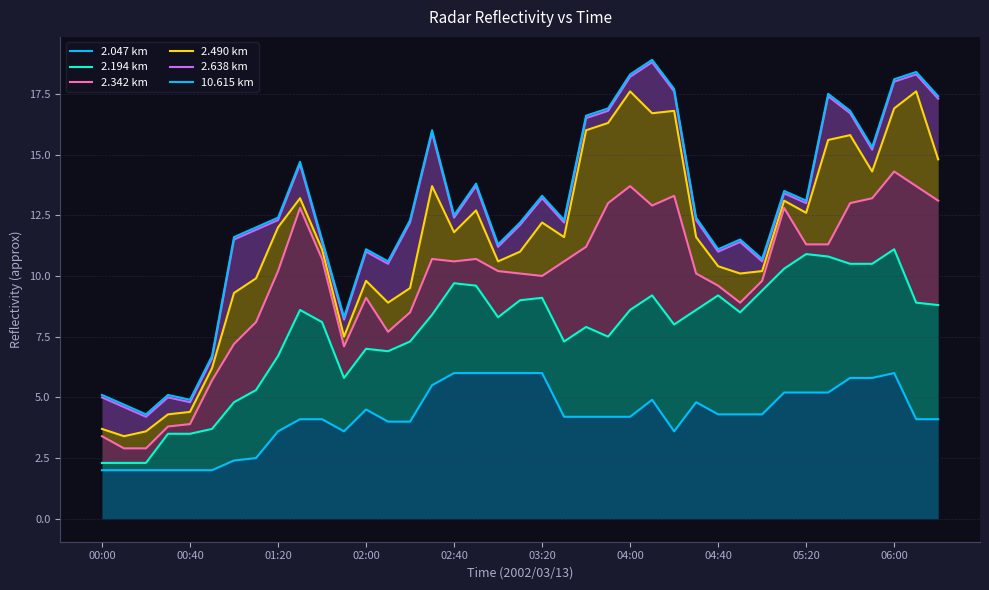

Does the chart have visible grid lines?

Yes